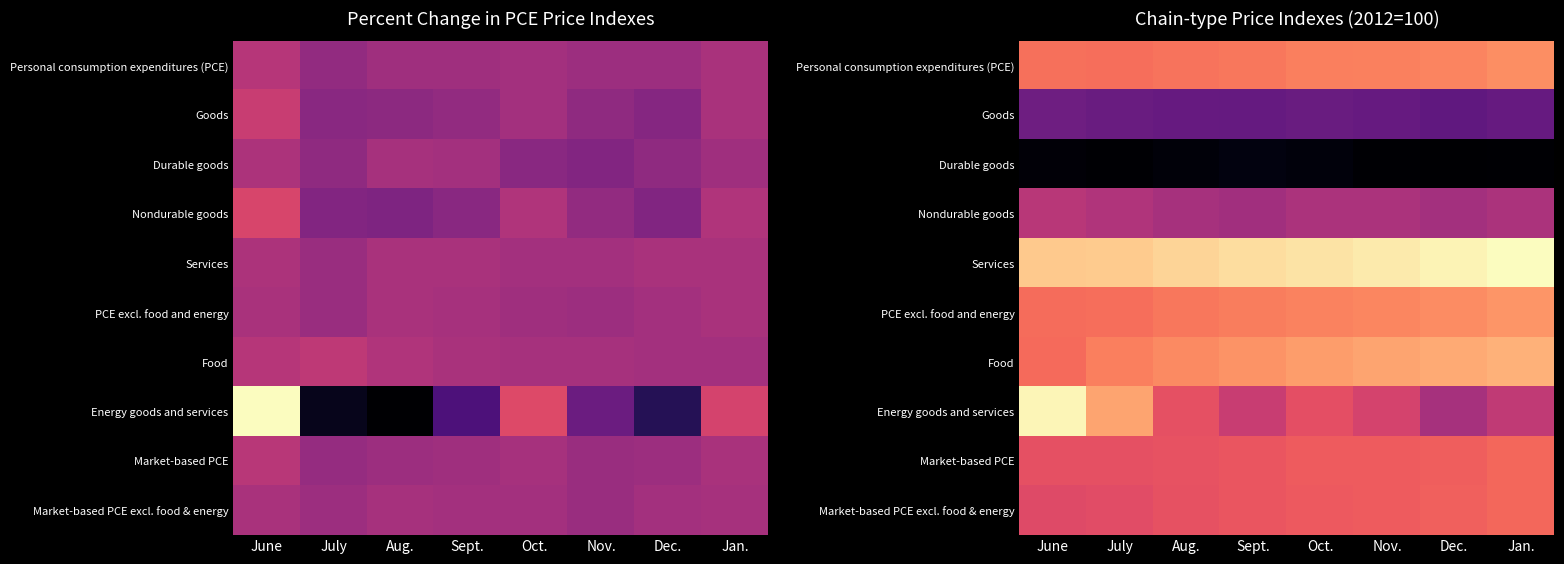

What is the spread (max minus min) of values at June?

37.2